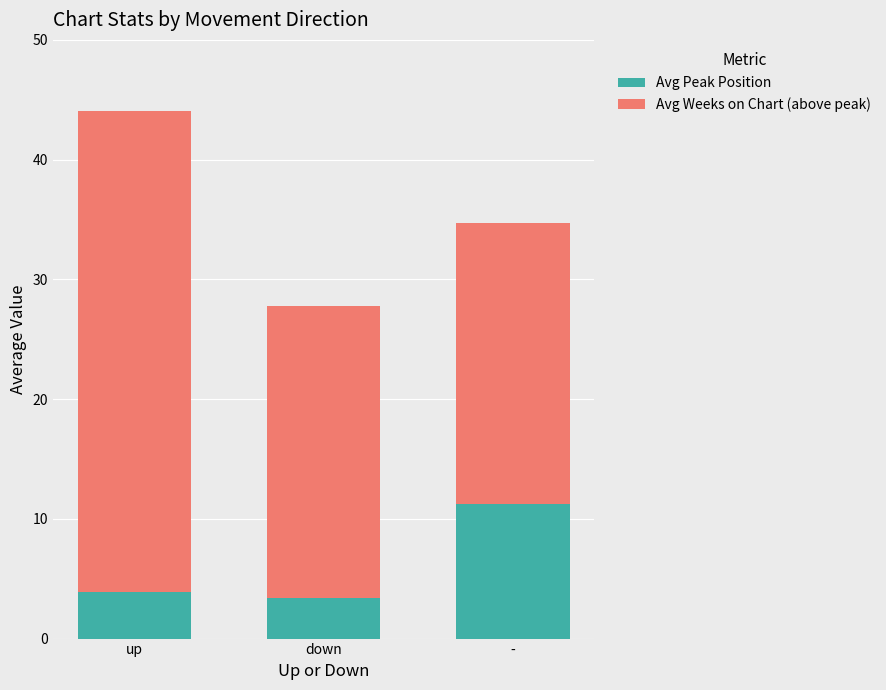

List the labels in order of Avg Peak Position value, largest first.

-, up, down